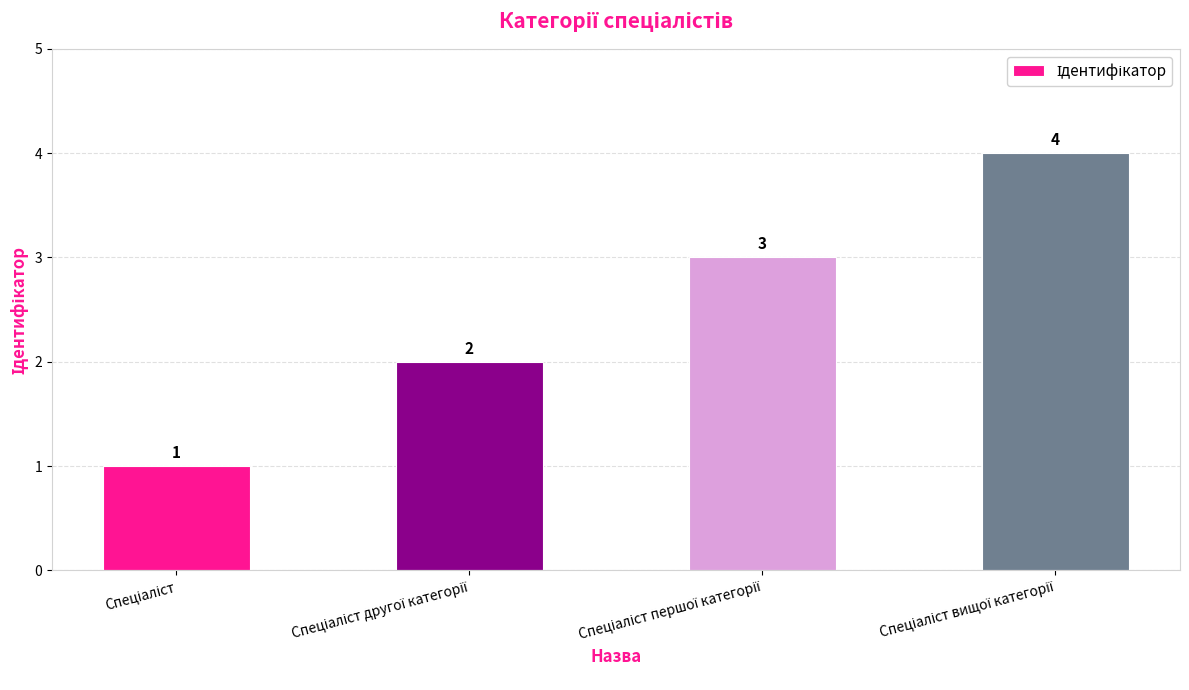

What is the greatest value displayed?

4